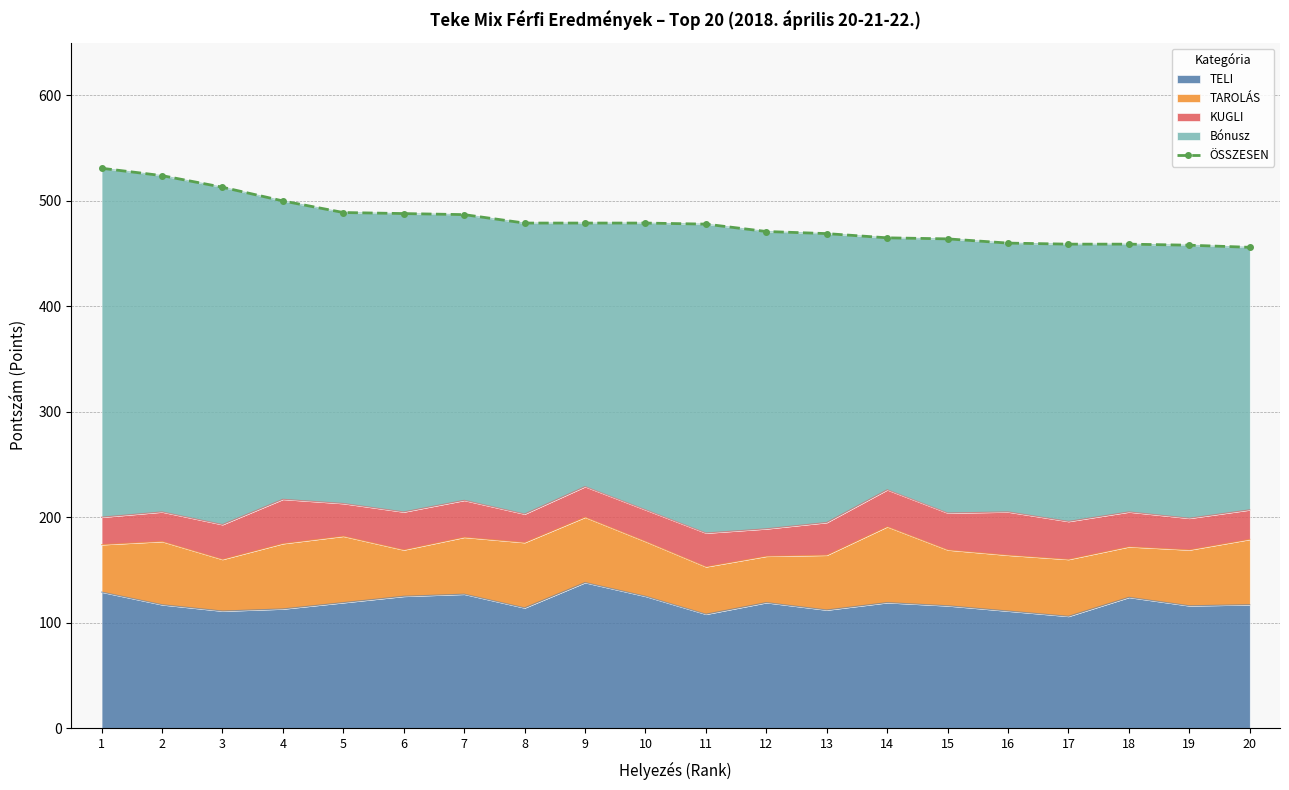

How many data points are less than 479?

10